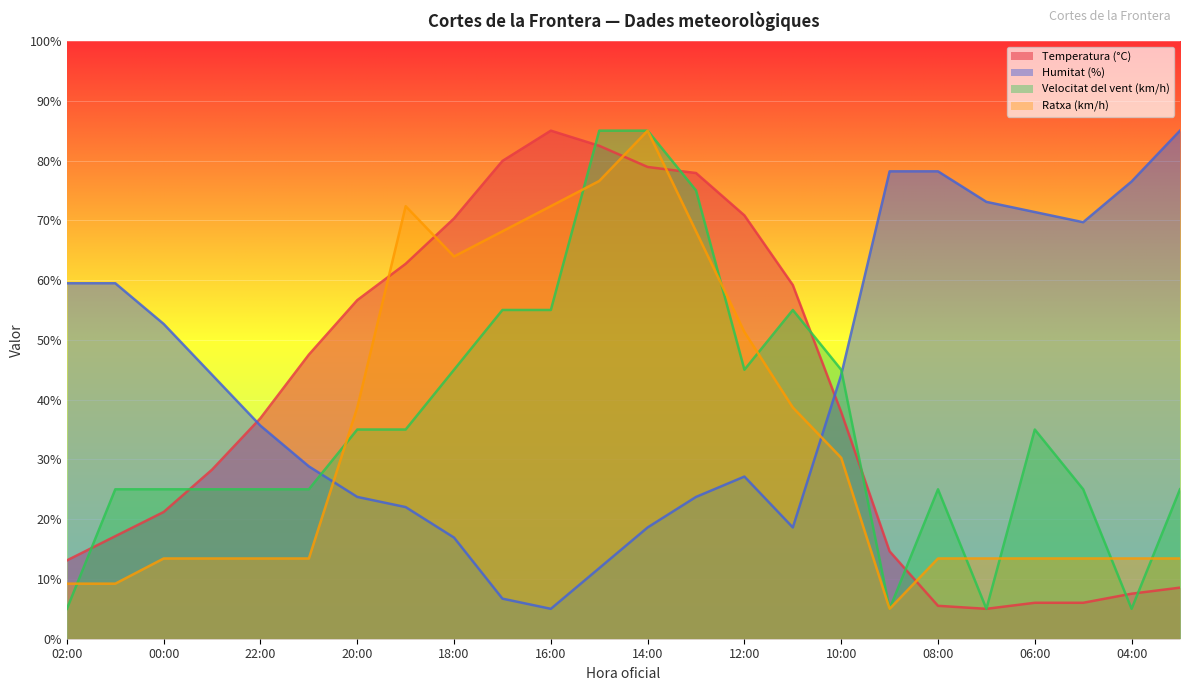

Does the chart display data point markers on the line(s)?

No